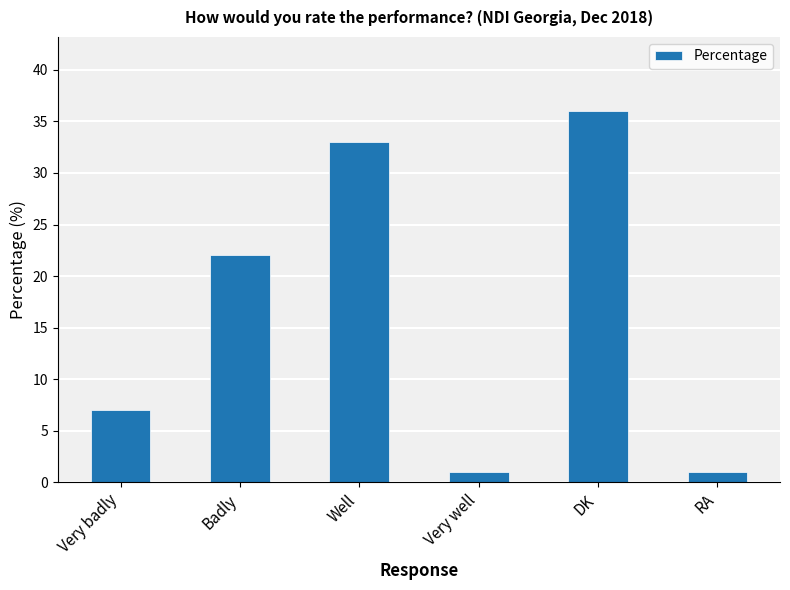

At which label is the value closest to 18?

Badly